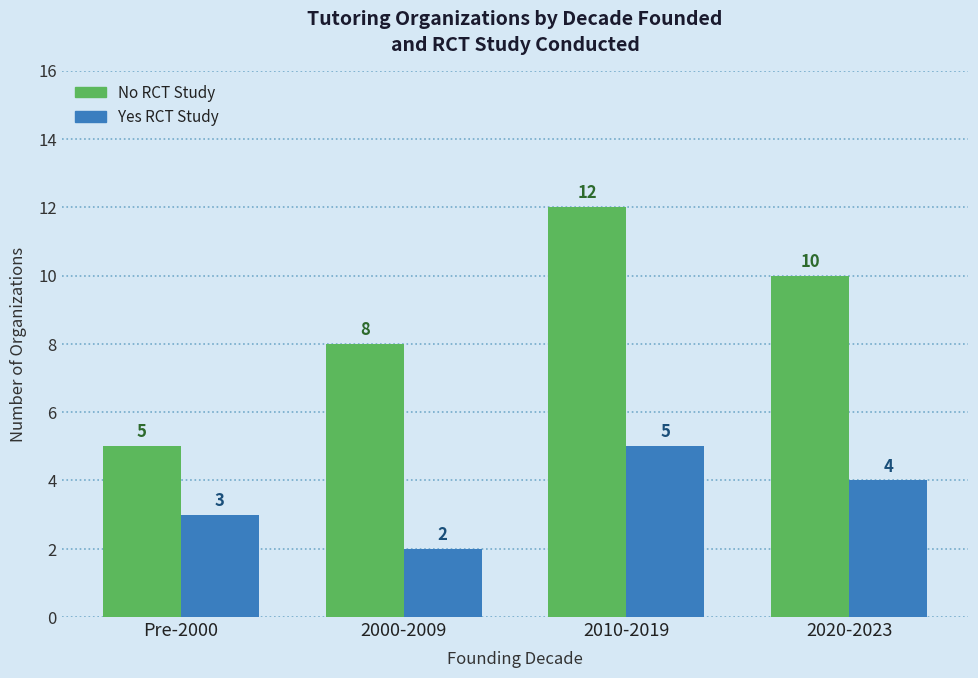

What is the value of the Yes RCT Study bar at the 1st from the left?

3